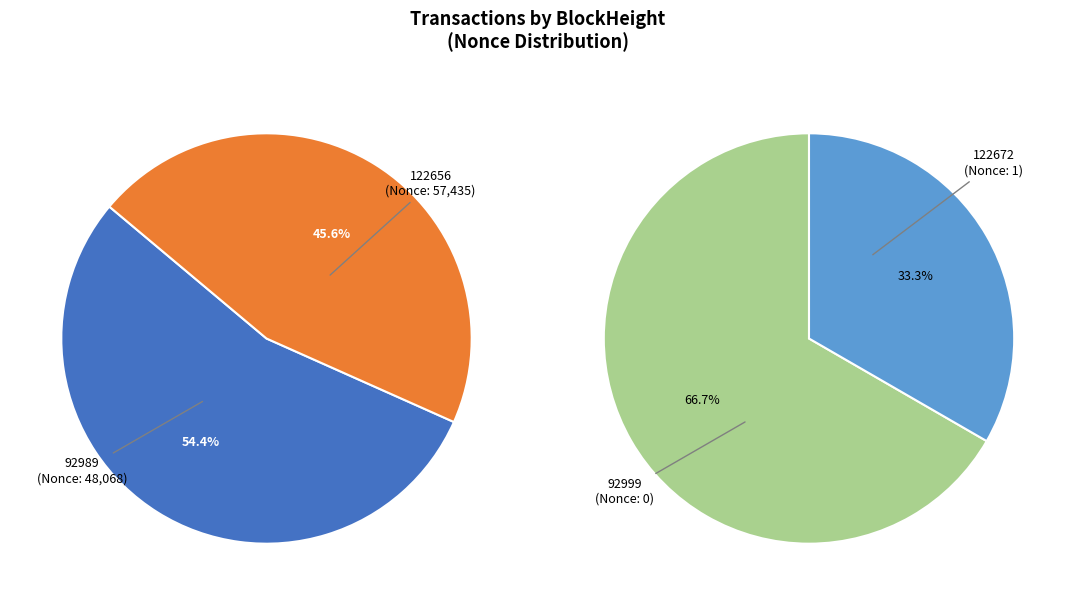

Which slice is the smallest?

92999